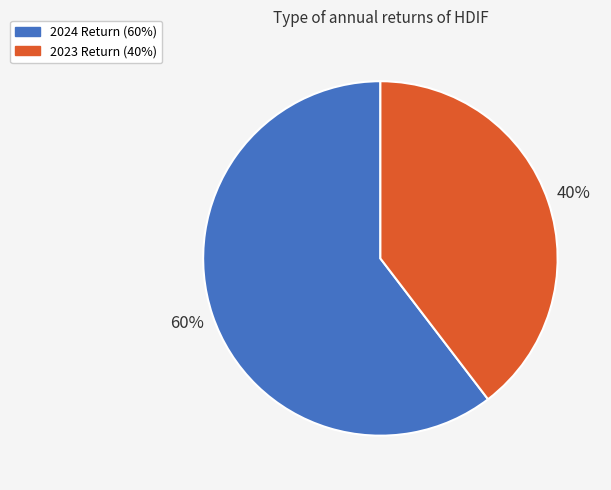

To the nearest percent, what is the combined percentage of 2023 and 2024?

100%